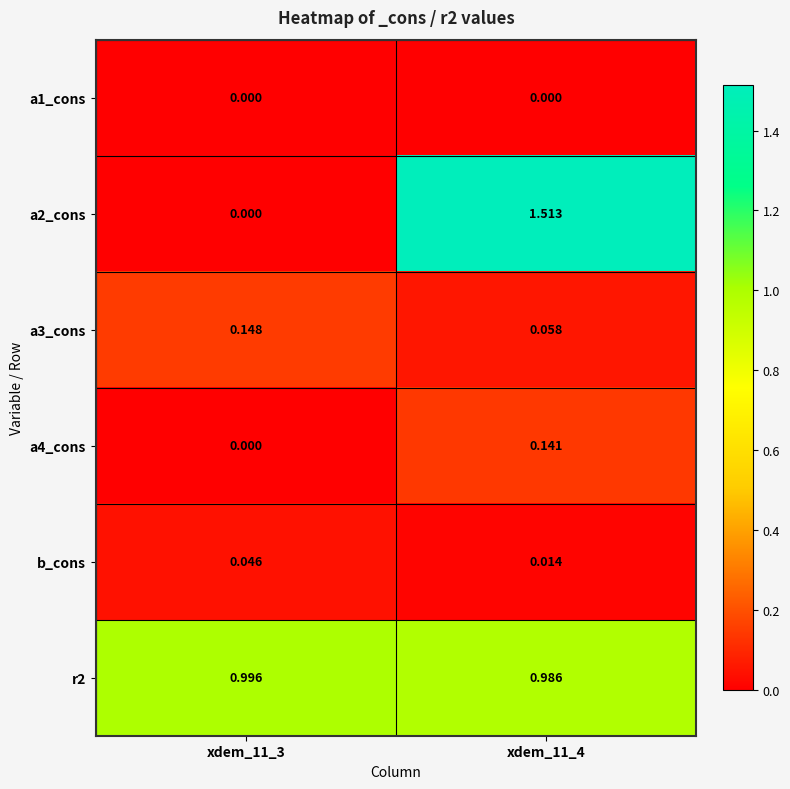

Which series changed the most between xdem_11_3 and xdem_11_4?

a2_cons